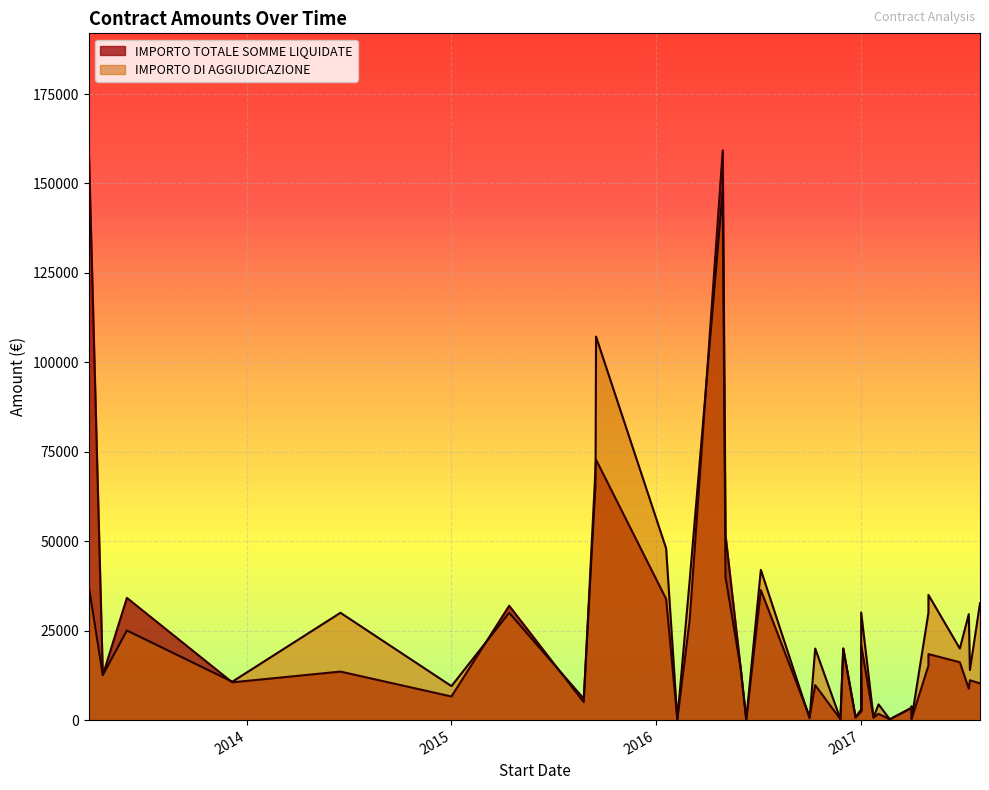

Where is IMPORTO TOTALE SOMME LIQUIDATE nearest to the value 79987?

9/16/2015